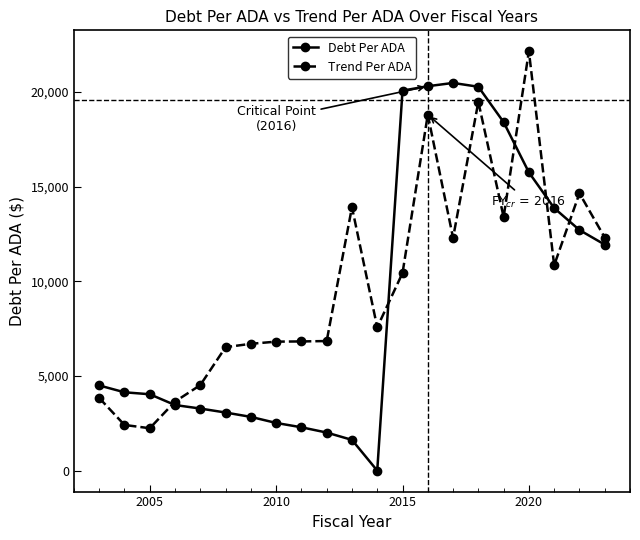

At how many categories does at least one series exceed 5569?

16